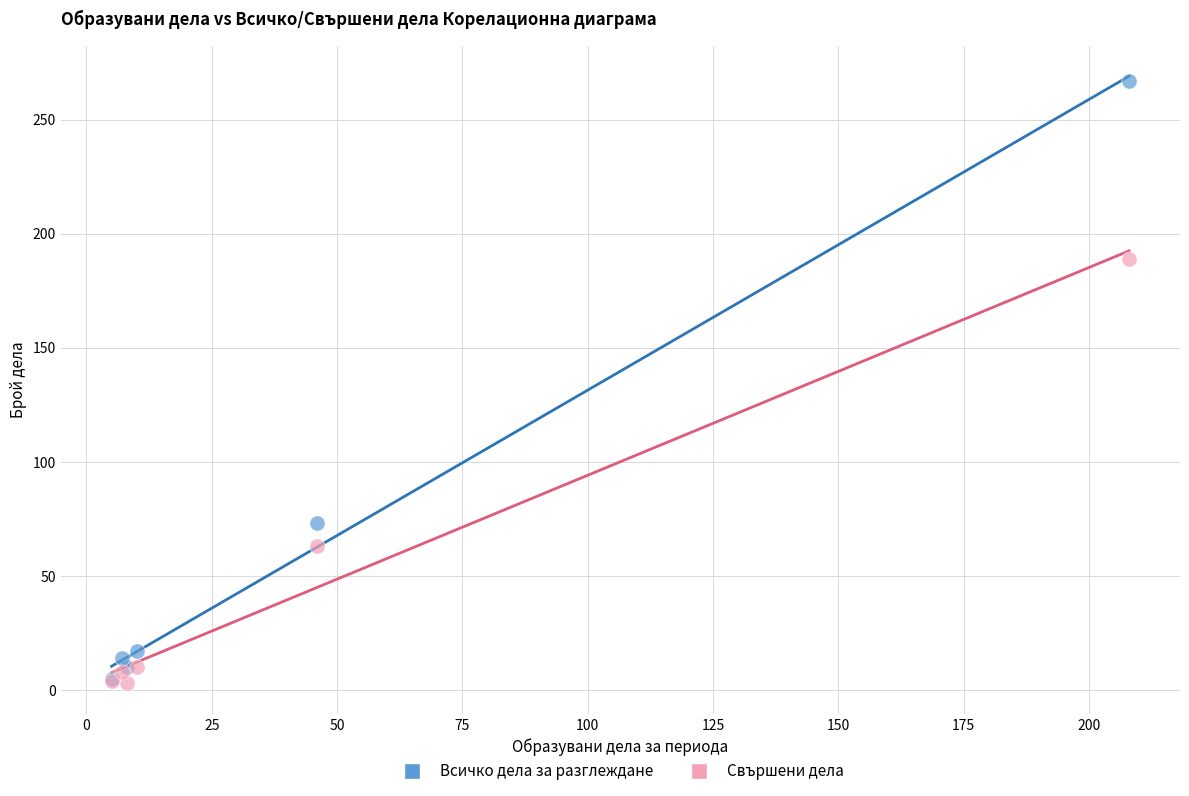

In the Свършени дела series, what Y value is closest to 96?

63